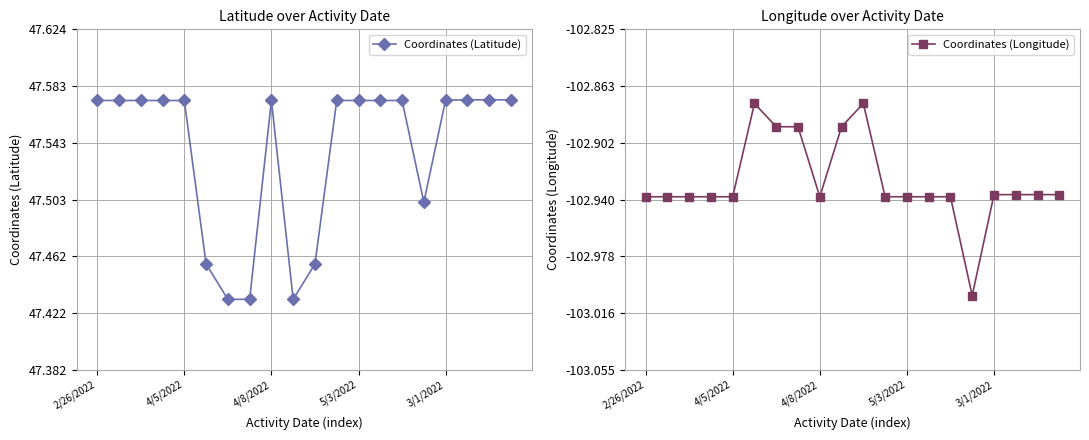

What is the sum of all Coordinates (Longitude) values?

-2058.6